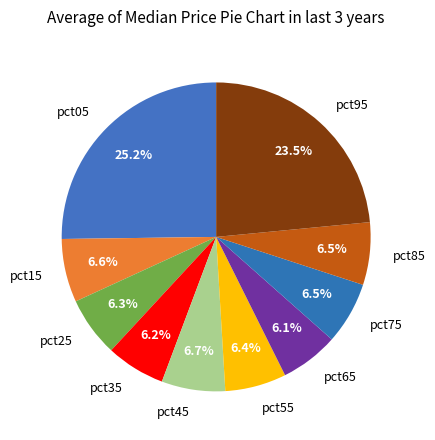

What percentage is NOT represented by pct55?

93.6%